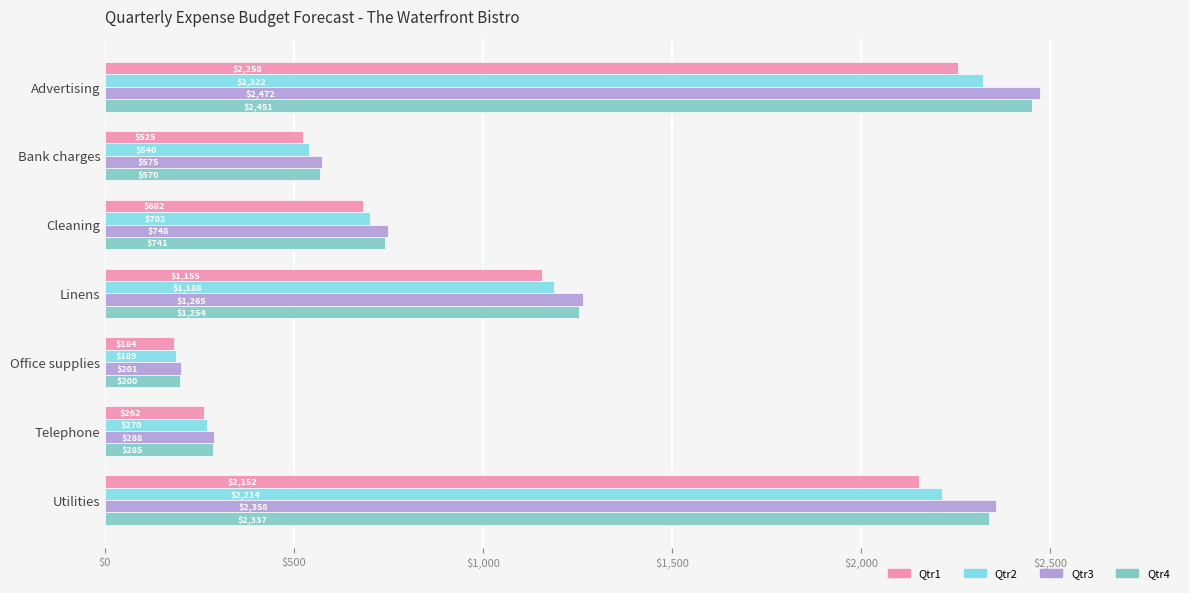

Which label corresponds to the largest value in the chart?

Advertising